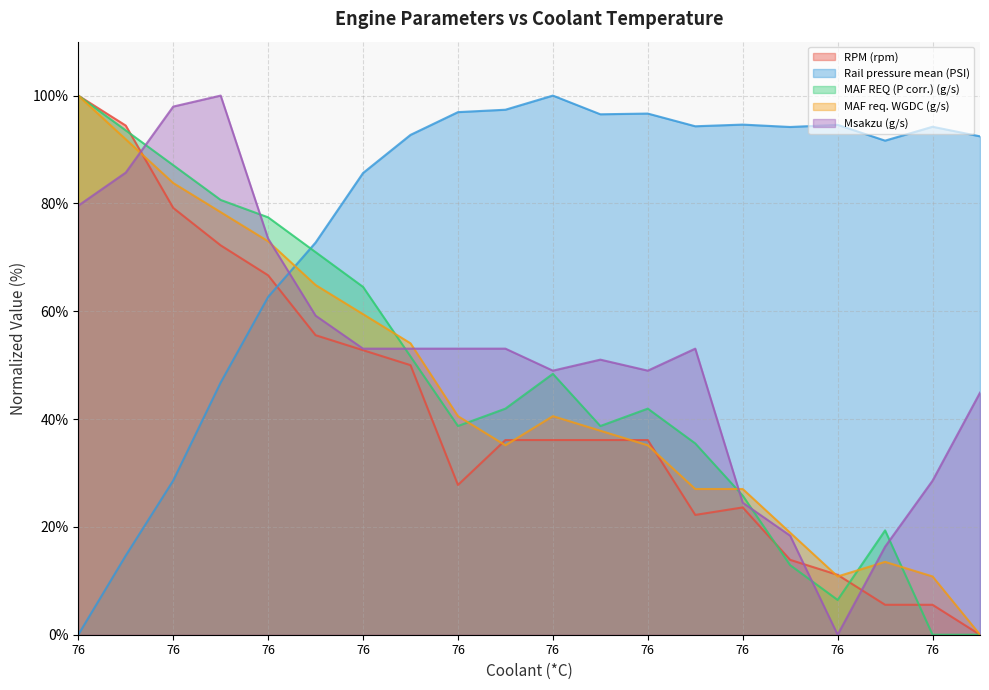

Reading left to right, list all the values displayed in this chart.

RPM (rpm): 100.0	94.4	79.2	72.2	66.7	55.6	52.8	50.0	27.8	36.1	36.1	36.1	36.1	22.2	23.6	13.9	11.1	5.6	5.6	0.0
Rail pressure mean (PSI): 0.0	14.7	28.6	46.8	62.7	72.7	85.6	92.7	96.9	97.4	100.0	96.5	96.7	94.3	94.6	94.2	94.6	91.6	94.2	92.4
MAF REQ (P corr.) (g/s): 100.0	93.5	87.1	80.6	77.4	71.0	64.5	51.6	38.7	41.9	48.4	38.7	41.9	35.5	25.8	12.9	6.5	19.4	0.0	0.0
MAF req. WGDC (g/s): 100.0	91.9	83.8	78.4	73.0	64.9	59.5	54.1	40.5	35.1	40.5	37.8	35.1	27.0	27.0	18.9	10.8	13.5	10.8	0.0
Msakzu (g/s): 79.6	85.7	98.0	100.0	73.5	59.2	53.1	53.1	53.1	53.1	49.0	51.0	49.0	53.1	24.5	18.4	0.0	16.3	28.6	44.9